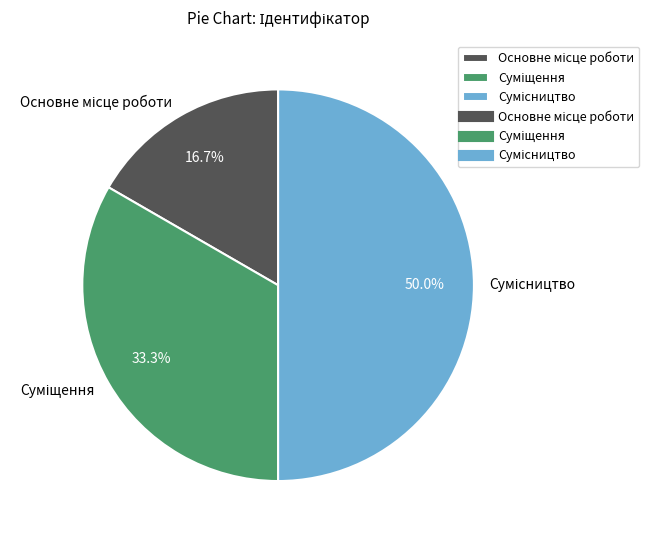

To the nearest percent, what is the average slice percentage?

33%